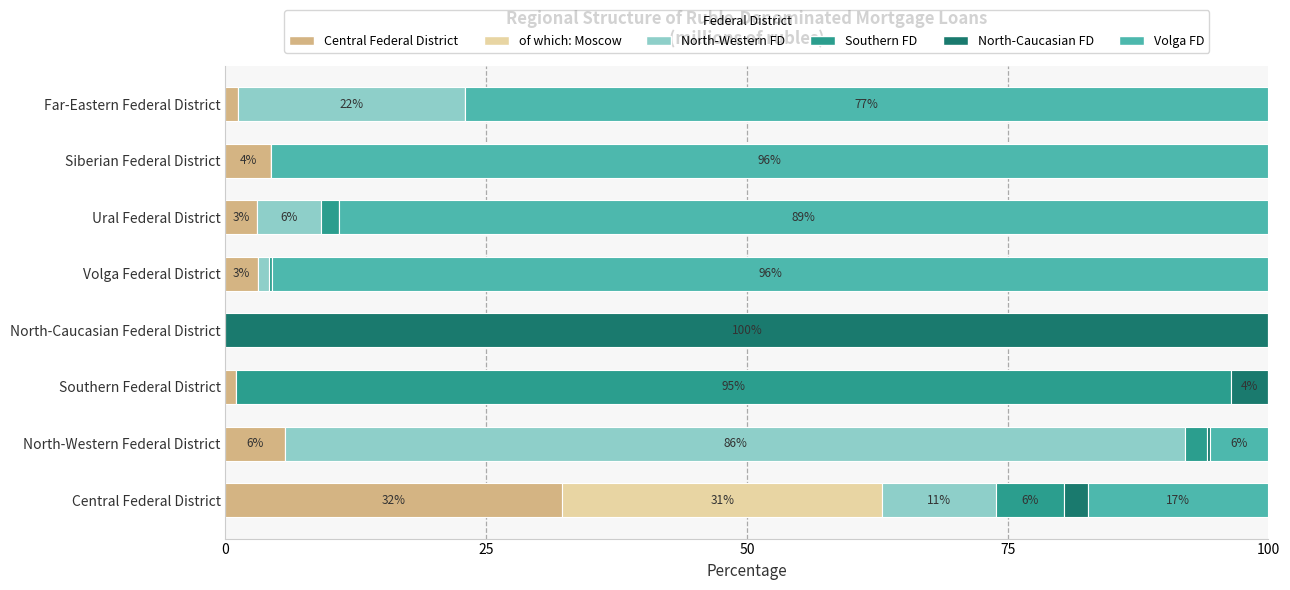

Read the Central Federal District value at Siberian Federal District.

4.3